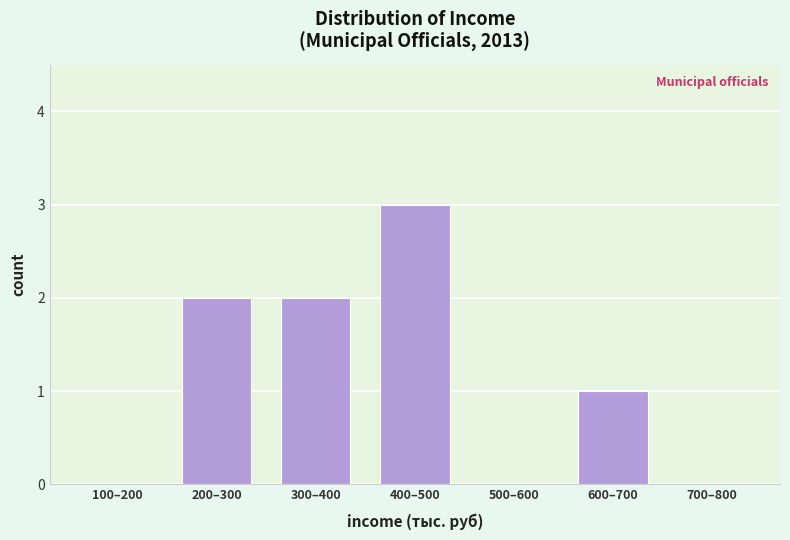

Reading left to right, extract all data points from this chart.

100–200=0	200–300=2	300–400=2	400–500=3	500–600=0	600–700=1	700–800=0